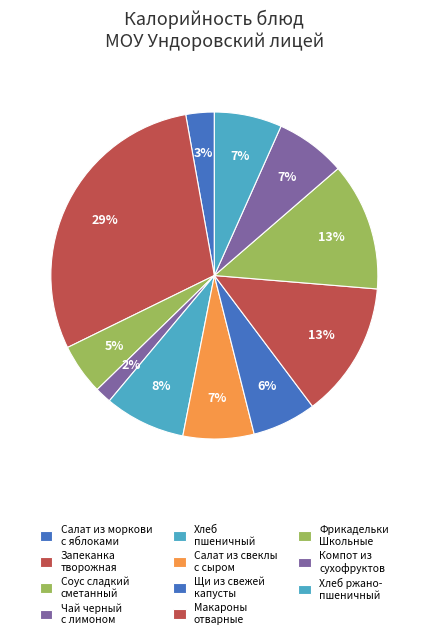

Rank the categories by value from lowest to highest.

Чай черный
с лимоном, Салат из моркови
с яблоками, Соус сладкий
сметанный, Щи из свежей
капусты, Хлеб ржано-
пшеничный, Компот из
сухофруктов, Салат из свеклы
с сыром, Хлеб
пшеничный, Фрикадельки
Школьные, Макароны
отварные, Запеканка
творожная